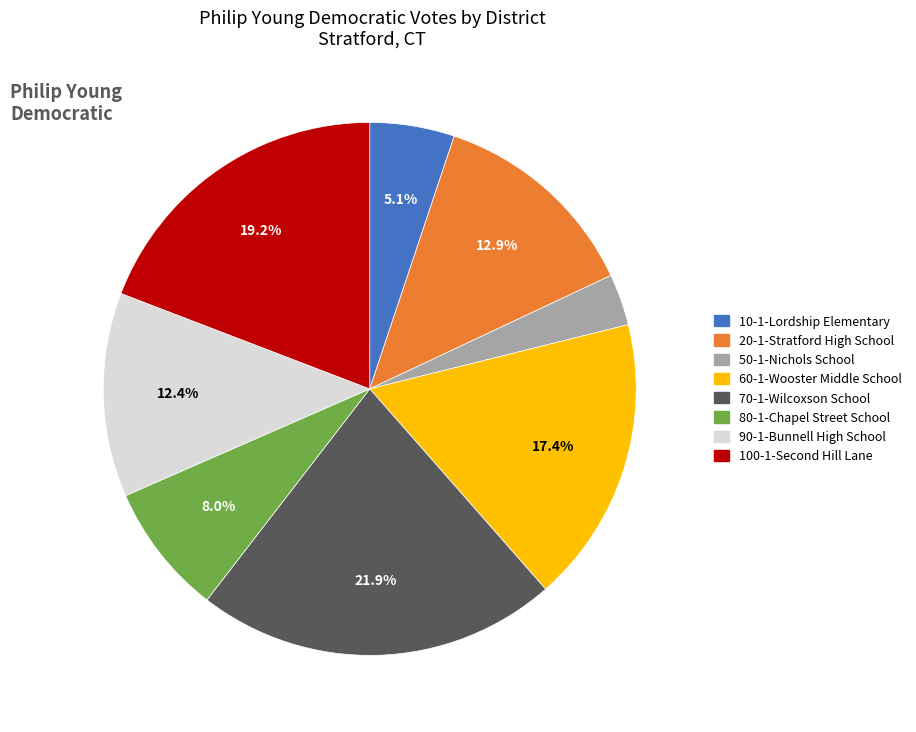

Does any single category account for the majority?

No